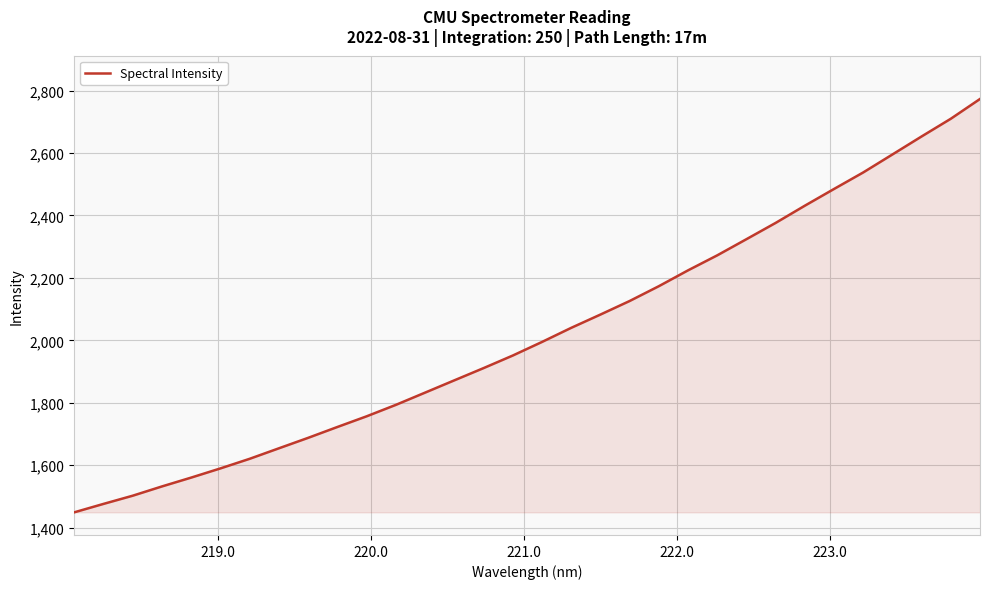

How many lines are shown in the chart?

1